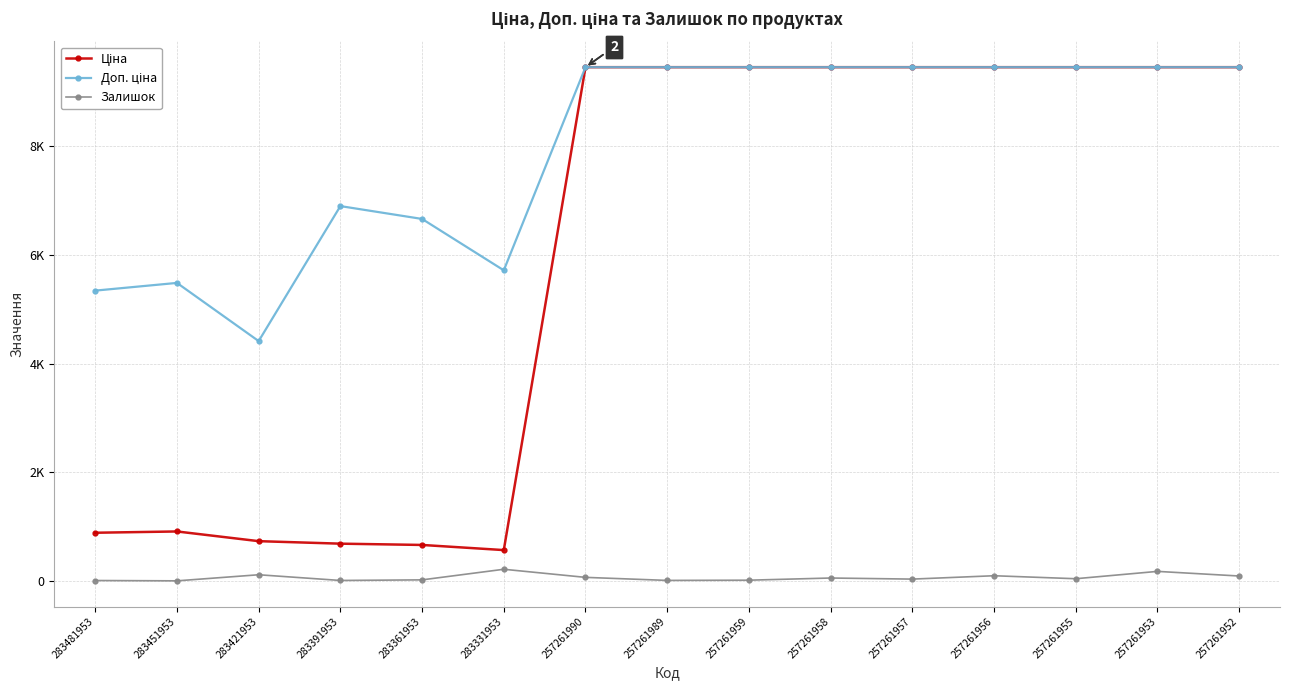

What is the maximum value for Доп. ціна?

9458.9